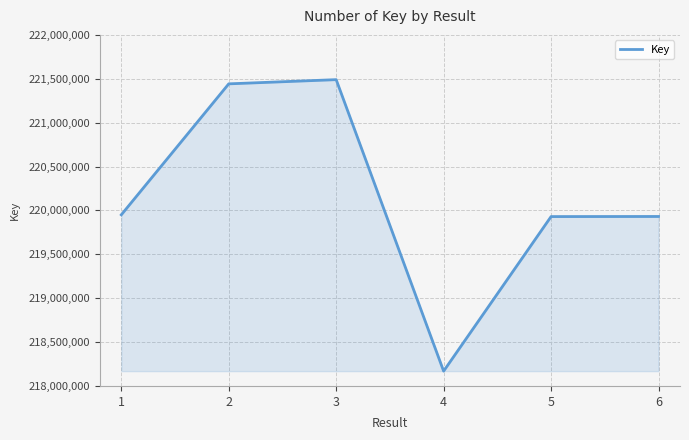

The value at 3 is 221490053. True or false?

True